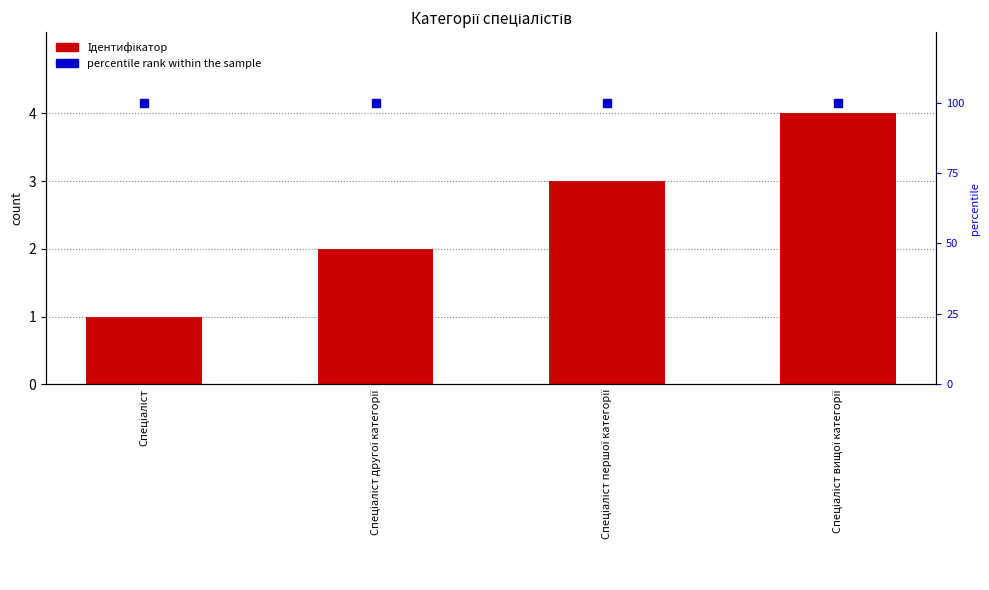

What are all the series names shown in the legend?

Ідентифікатор, percentile rank within the sample